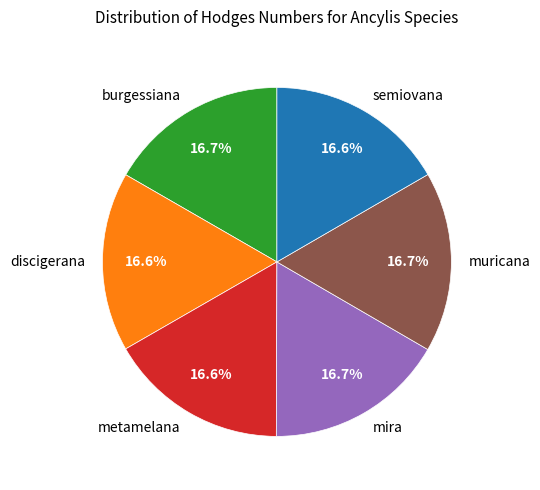

To the nearest percent, what is the combined percentage of discigerana and burgessiana?

33%